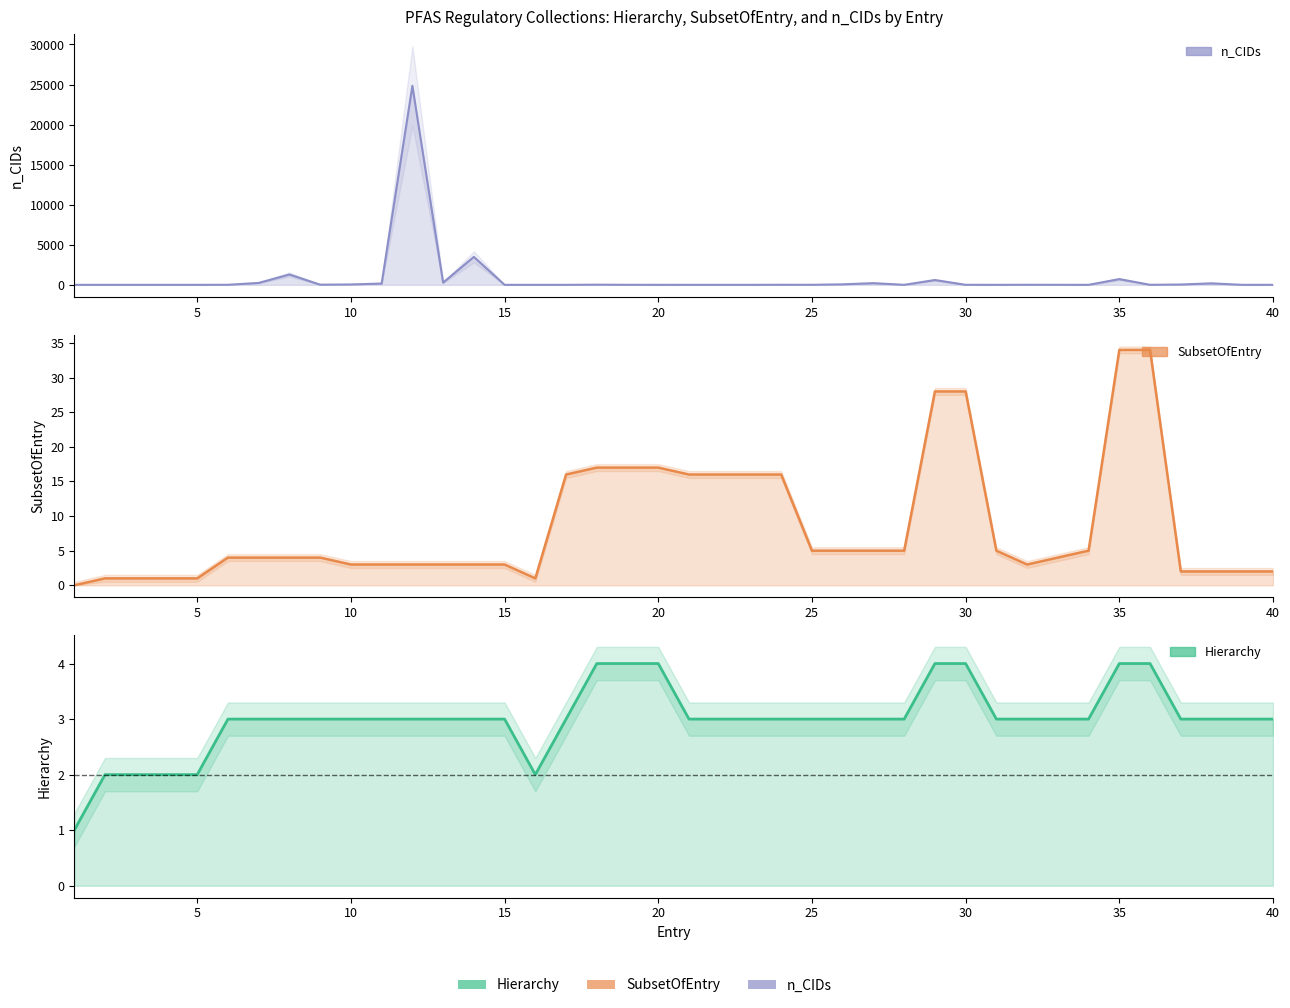

True or false: Hierarchy line has more than 0 interior local peaks.

False